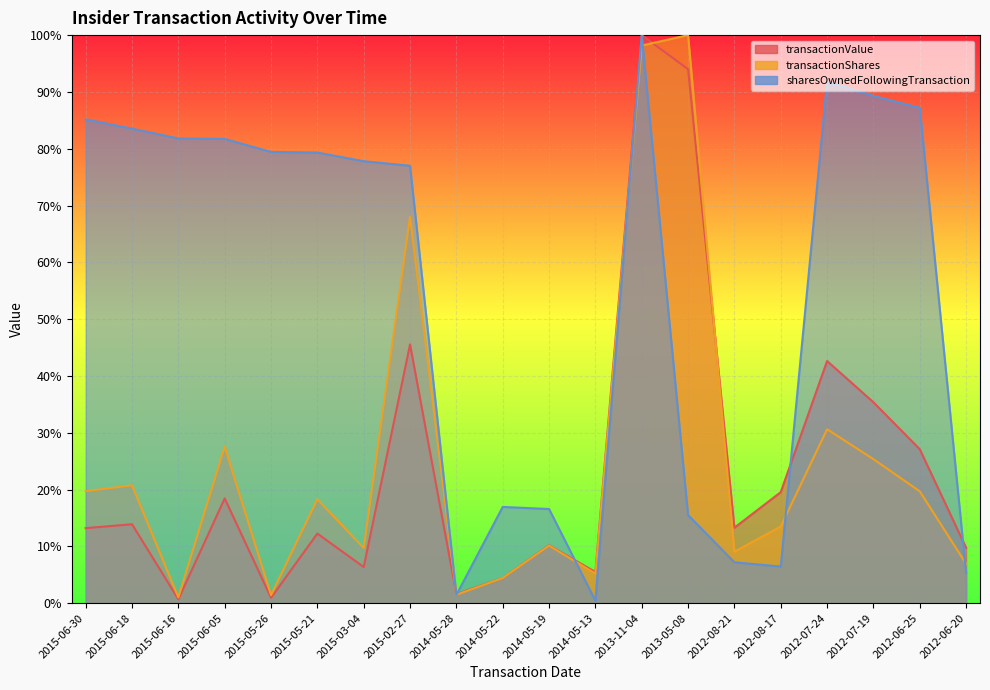

After their last crossing, which series has the higher values: transactionShares or sharesOwnedFollowingTransaction?

transactionShares